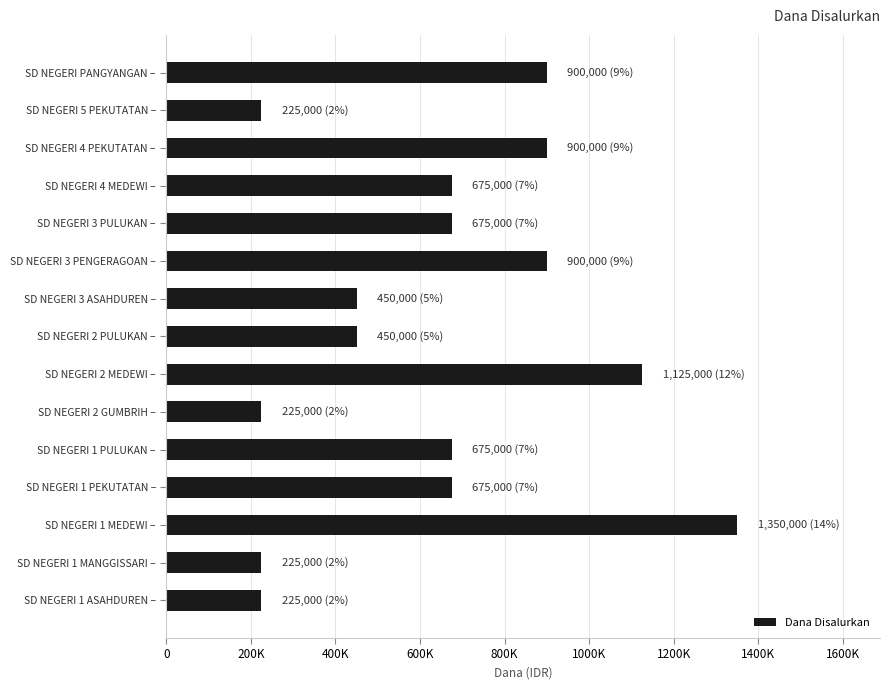

What is the difference between the maximum and minimum values?

1125000